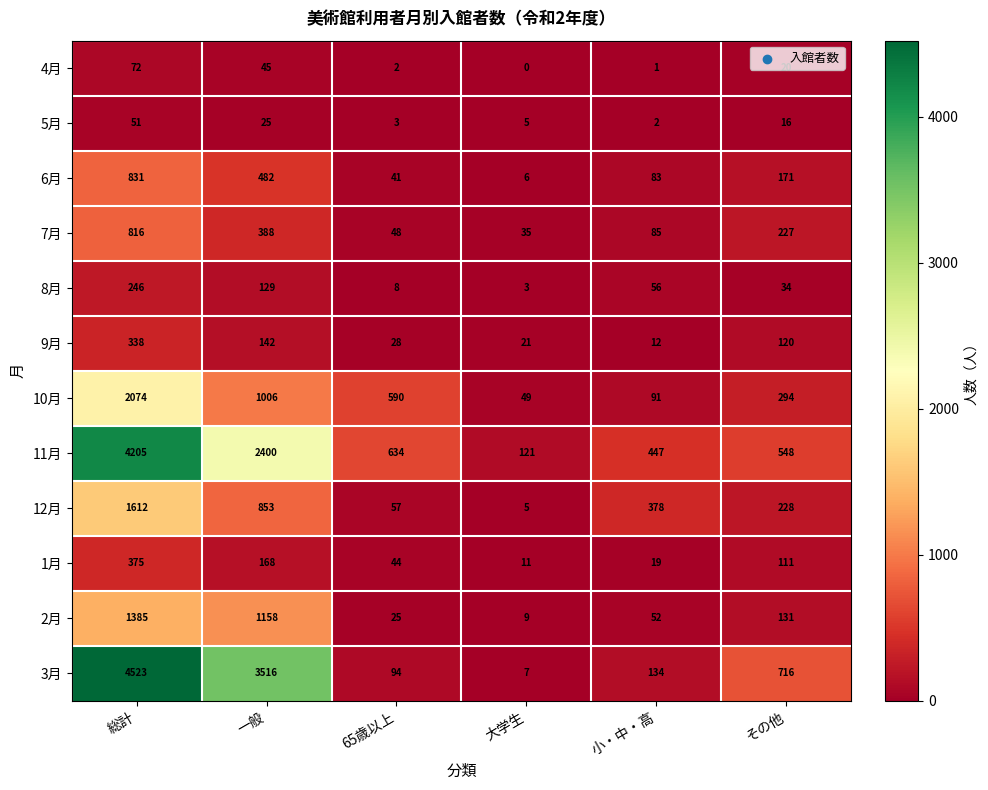

Which category has the highest value across all series?

総計